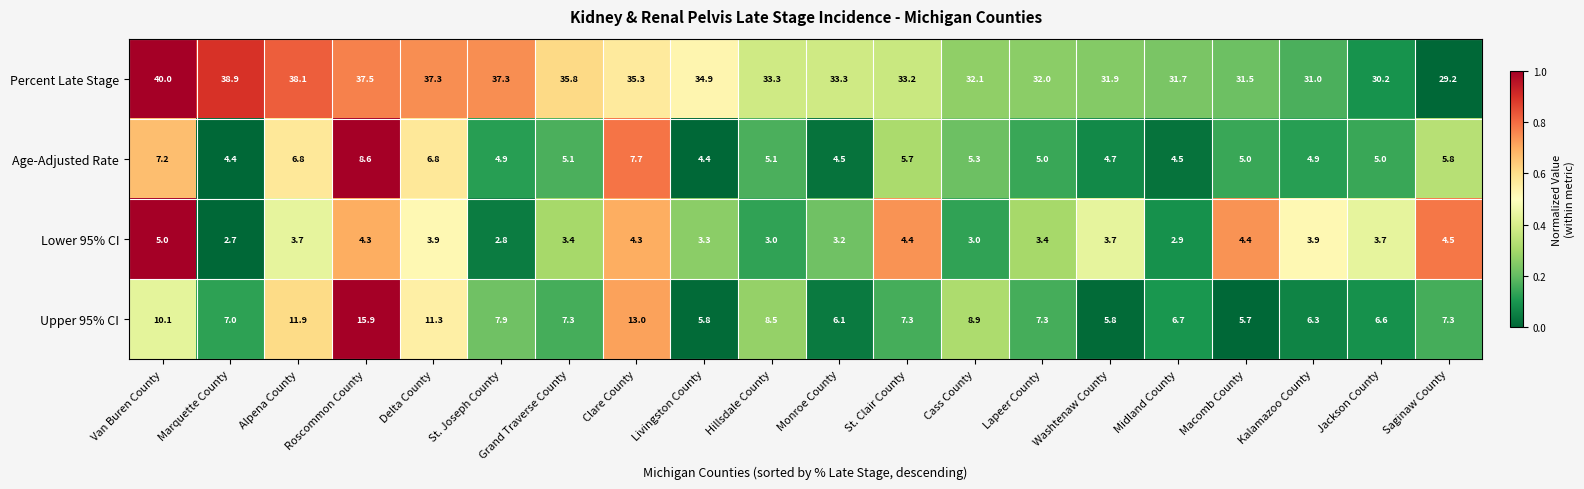

What is the average value of the Upper 95% CI series?

8.3